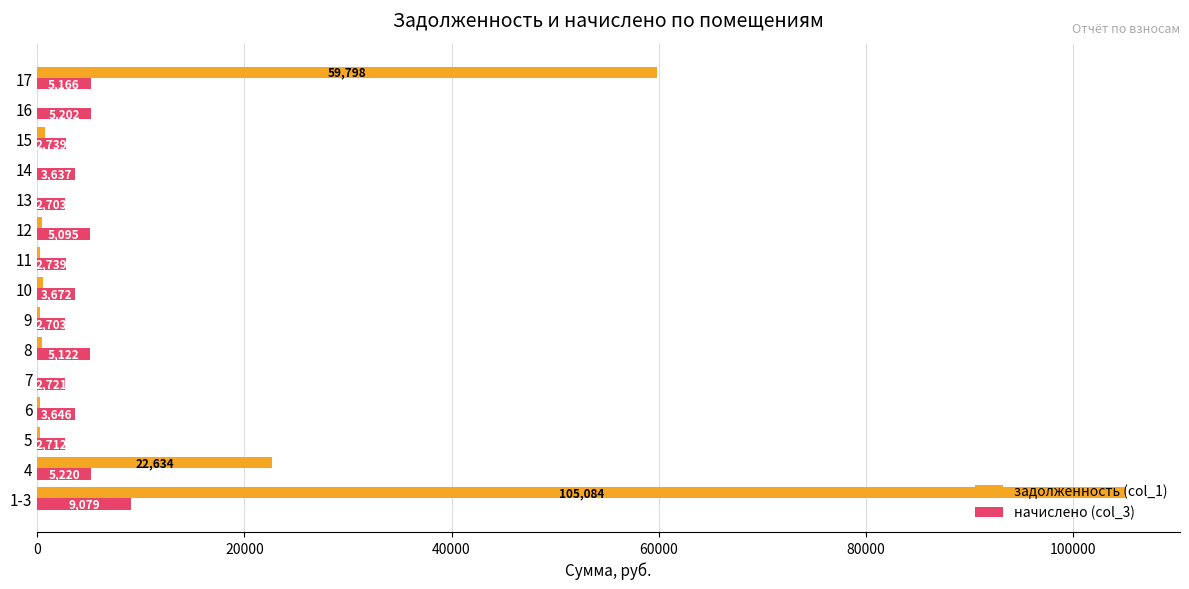

What is the spread (max minus min) of values at 8?

4695.0